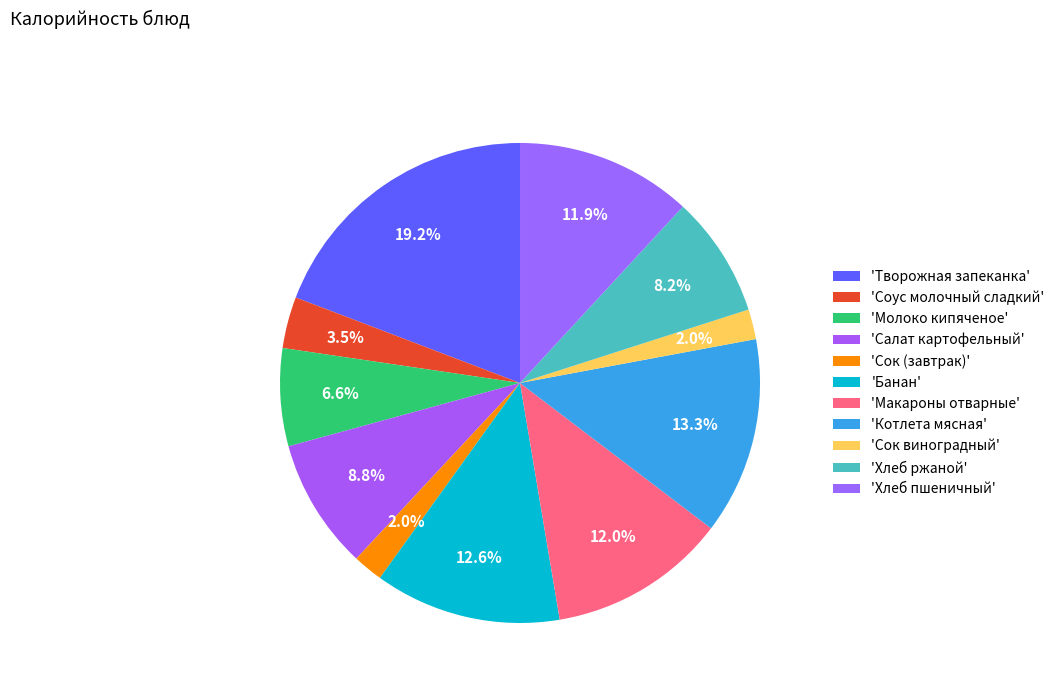

Count the number of slices in the pie.

11